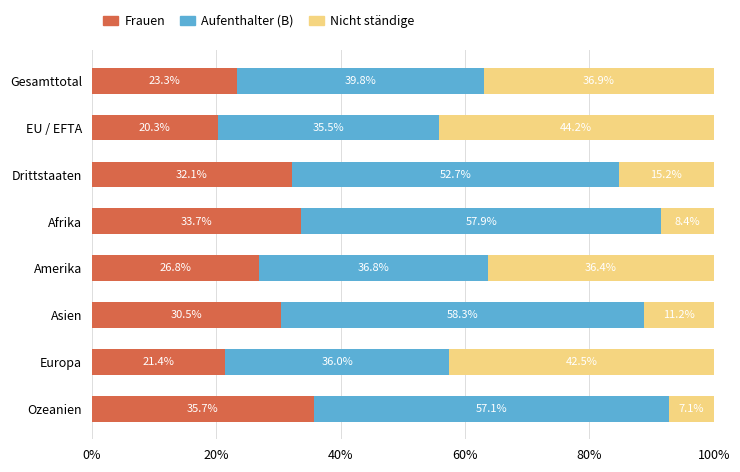

What is the total value across all series at Amerika?

100.0